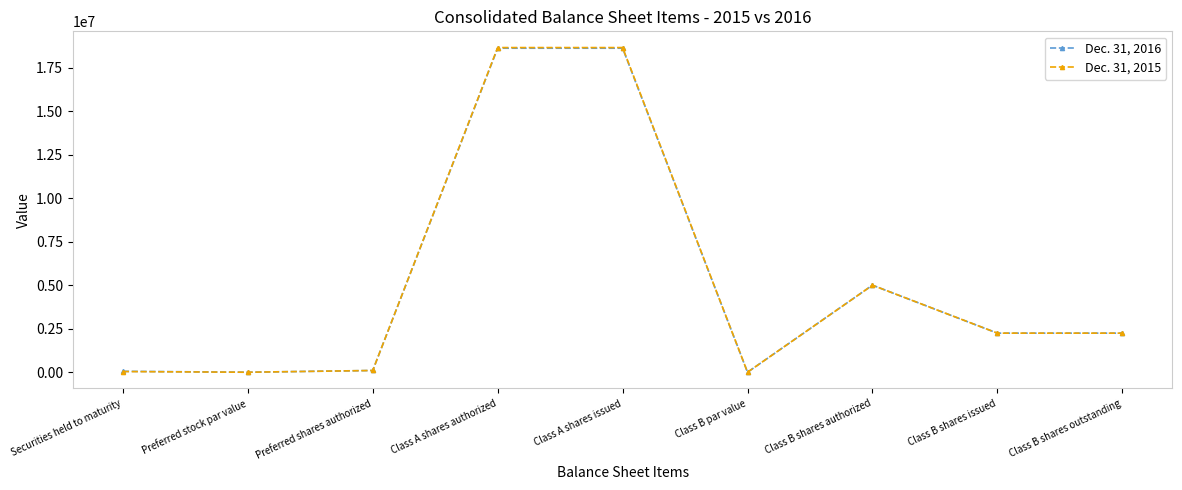

What is the approximate value of Dec. 31, 2016 at Class B shares outstanding?

2245011